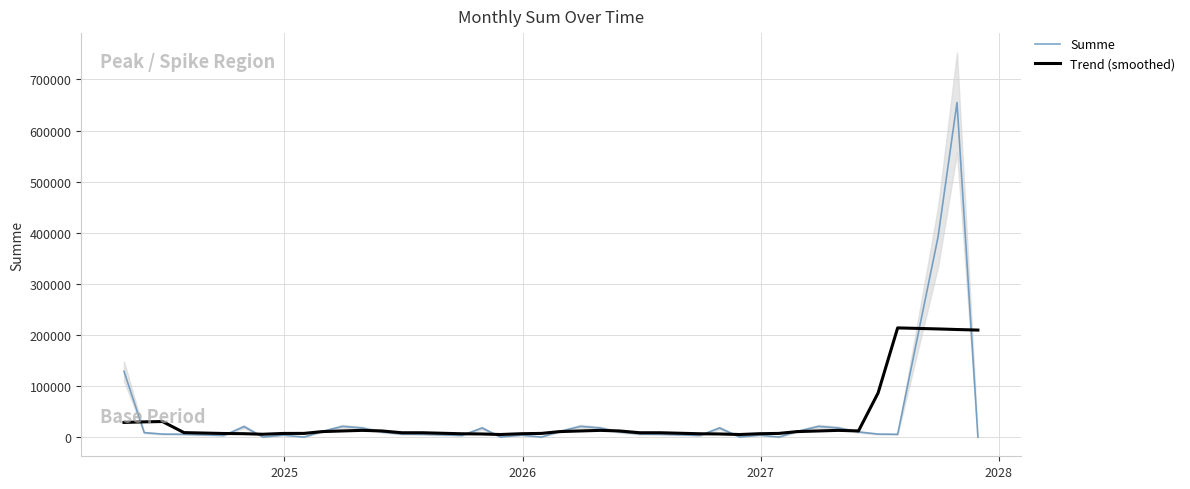

What is the spread (max minus min) of values at 2028?

3816.2